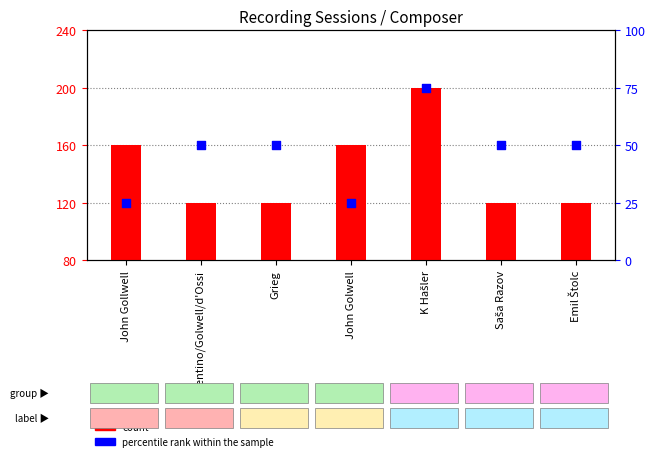

Which series contains the highest Y value?

count